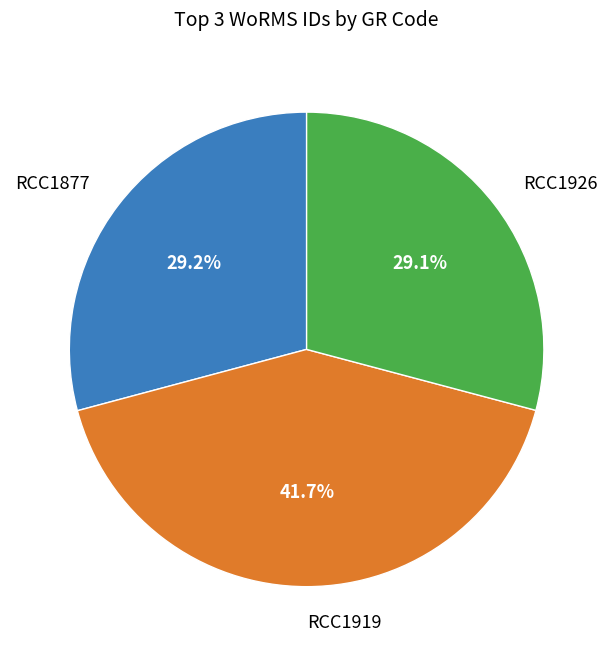

Is it true that RCC1919 is 47% of the pie?

False